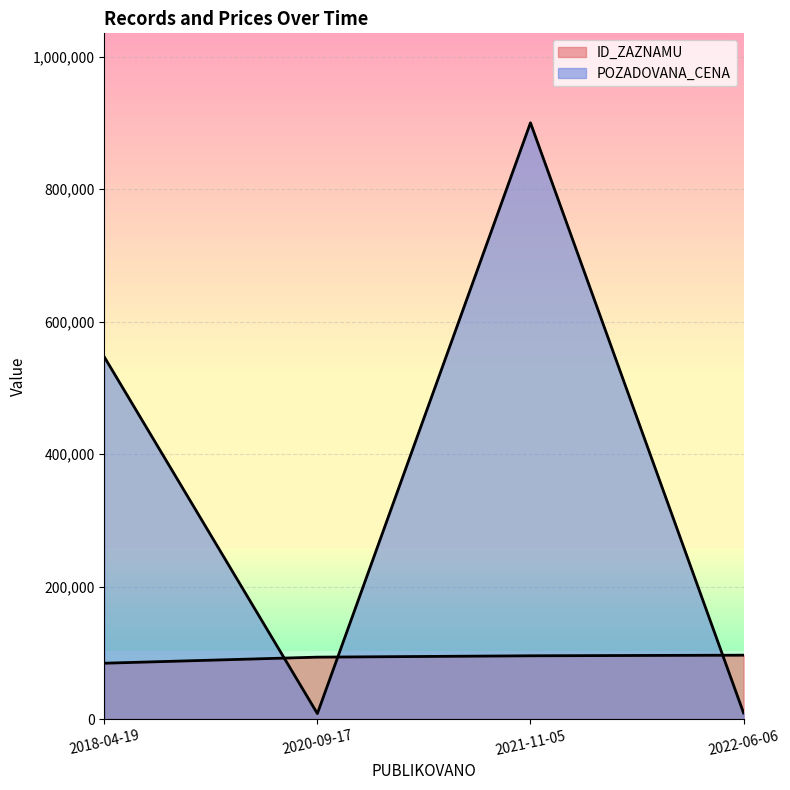

What is the average value of the POZADOVANA_CENA series?

366166